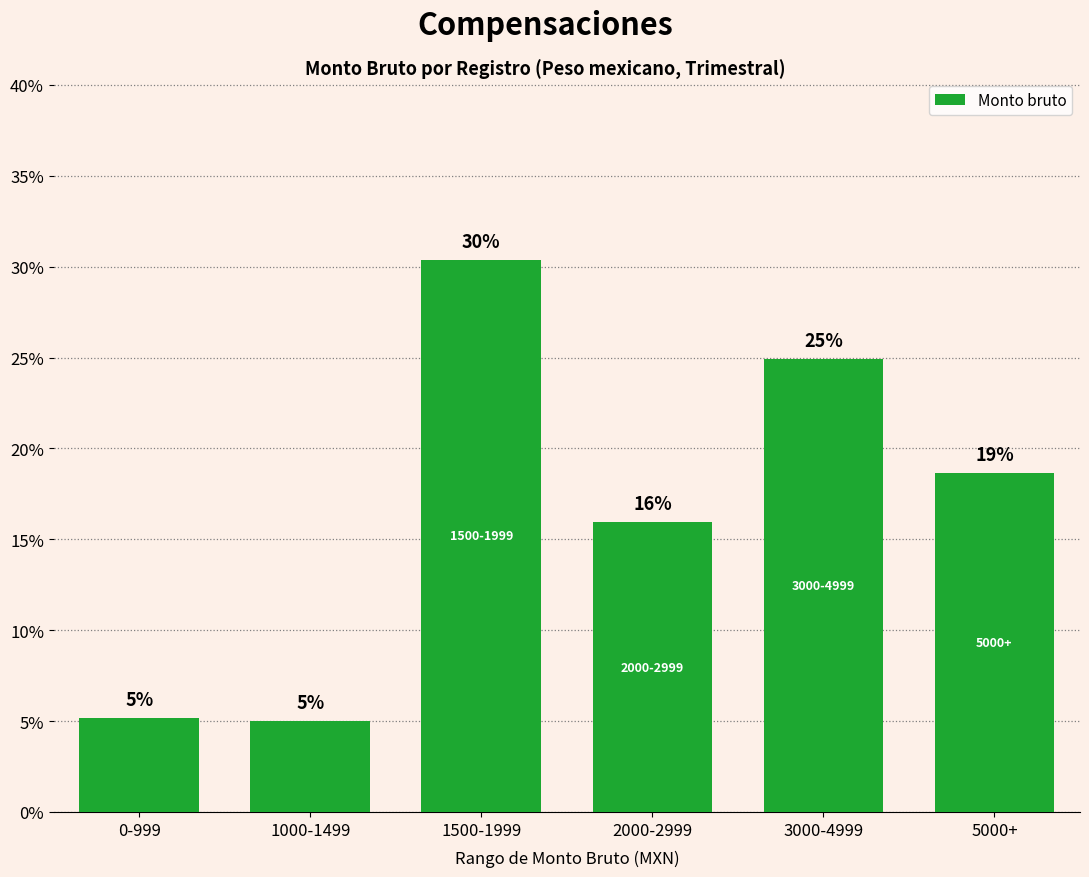

What is the difference between the values at 0-999 and 3000-4999?

19.7